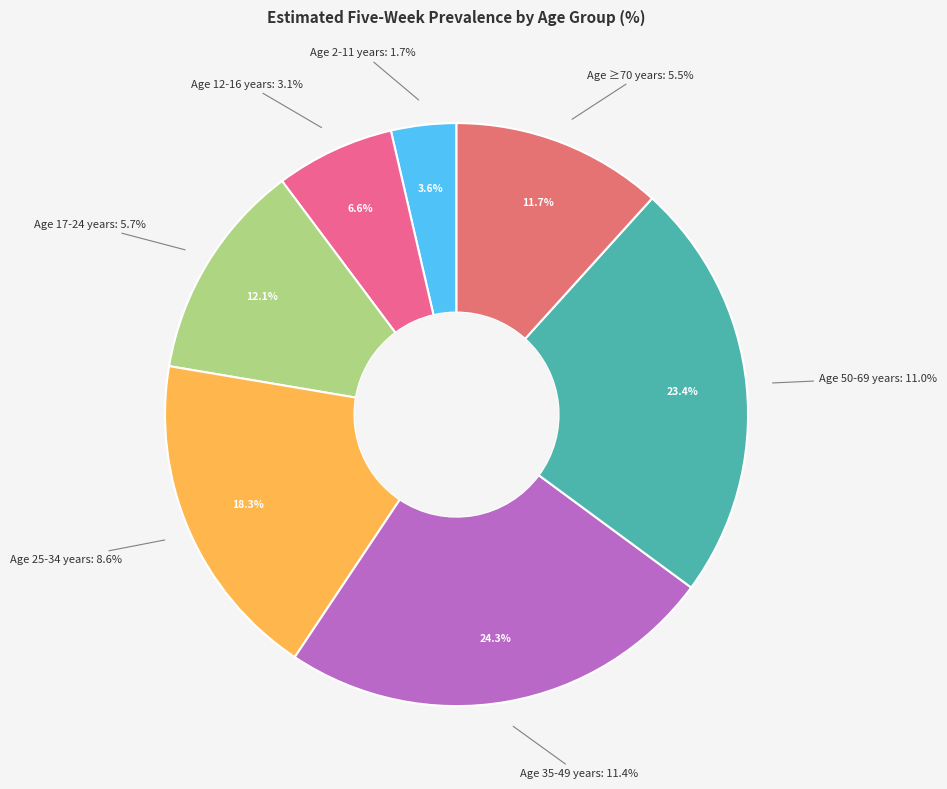

To the nearest percent, what portion does Age 2-11 years represent?

4%